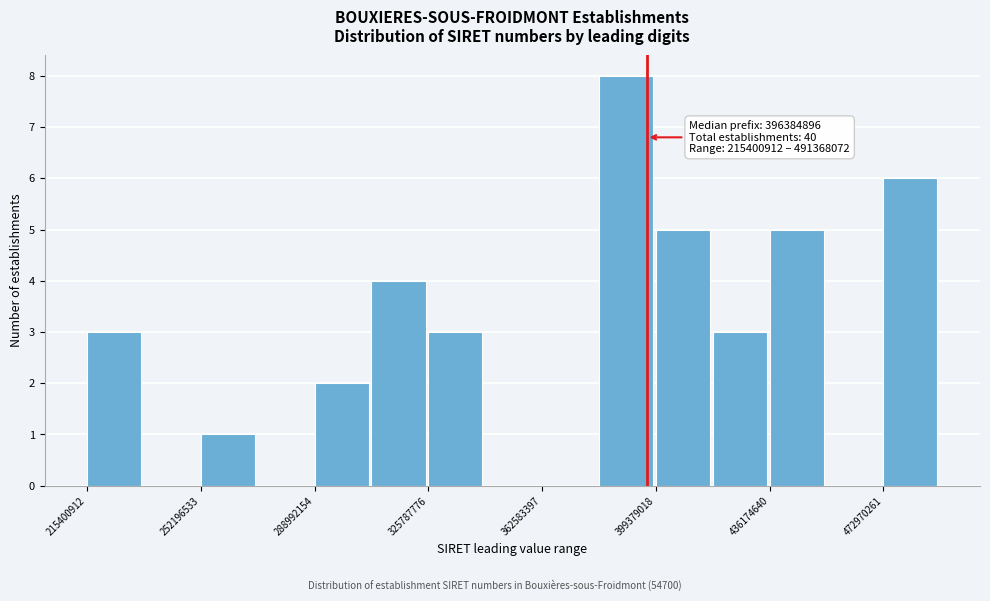

Around what value on the x-axis is the tallest bar? Give the approximate position of its centre, as read against the axis.

390000000